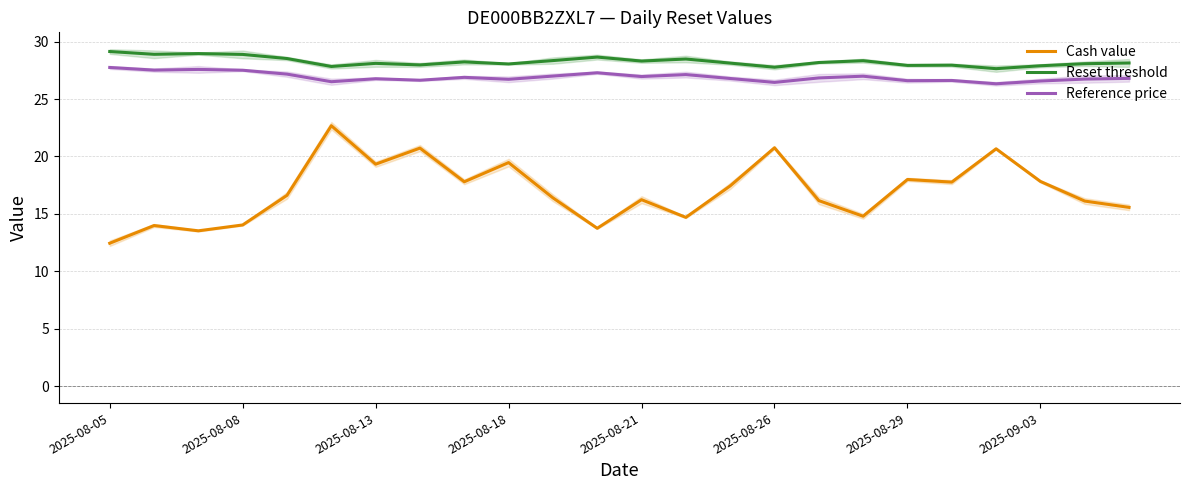

Which series has the largest total across all categories?

Reset threshold